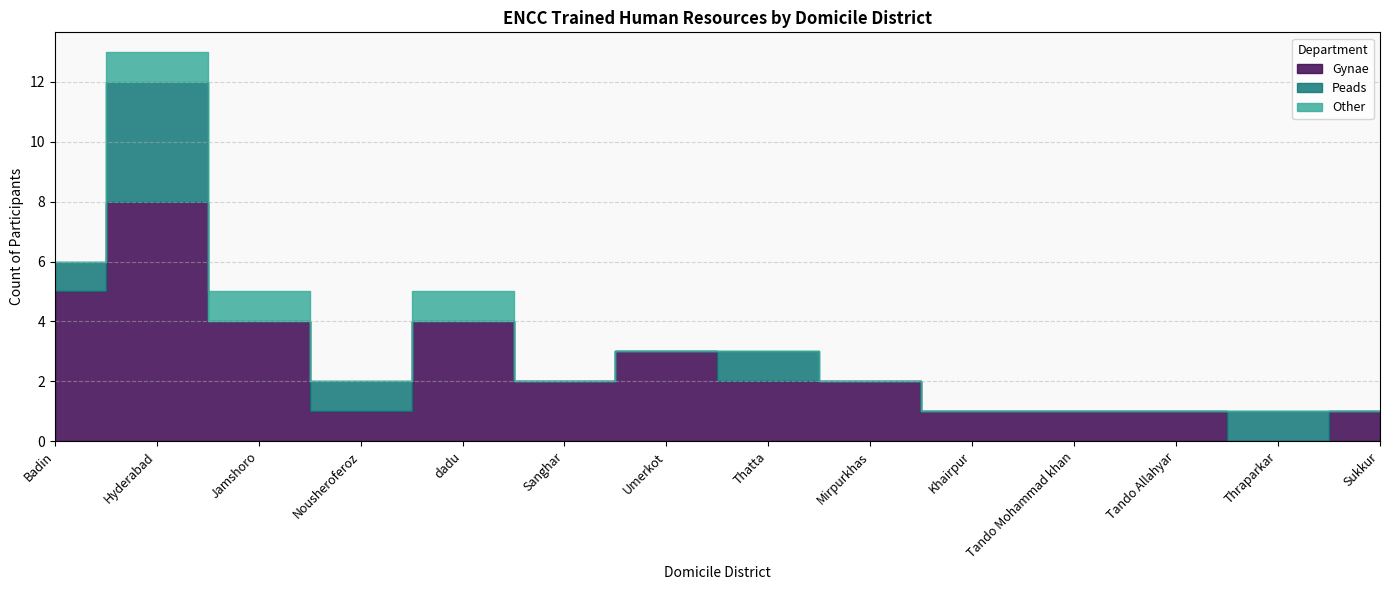

List the series in order of their peak value, lowest first.

Other, Peads, Gynae